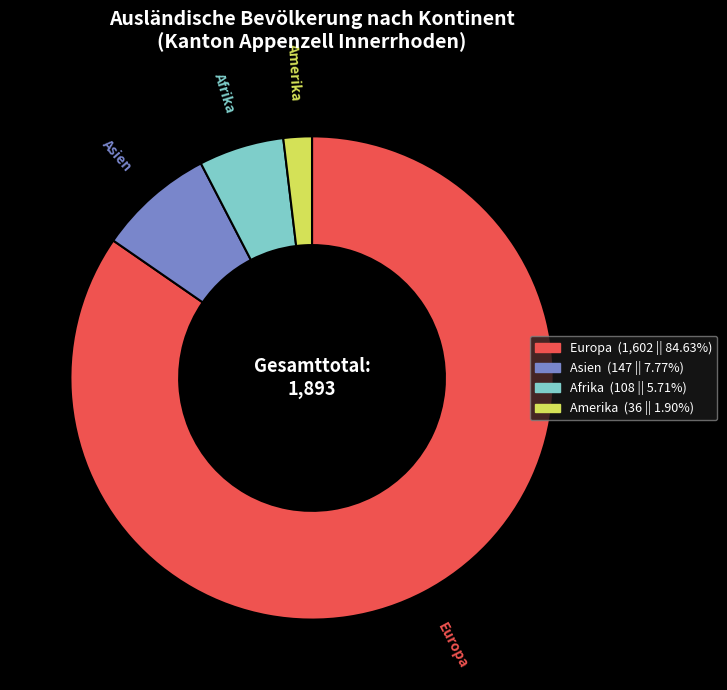

Is Europa the majority of the pie?

Yes